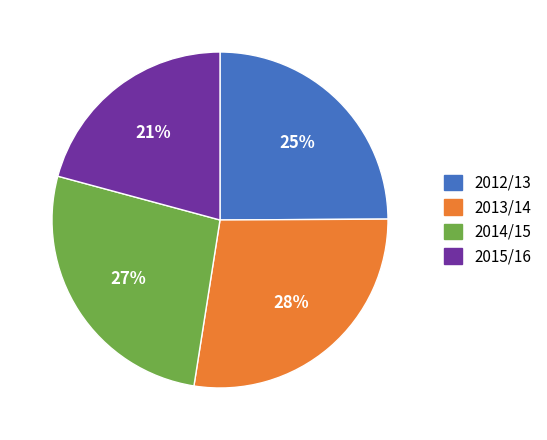

Which category has the smallest portion of the pie?

2015/16